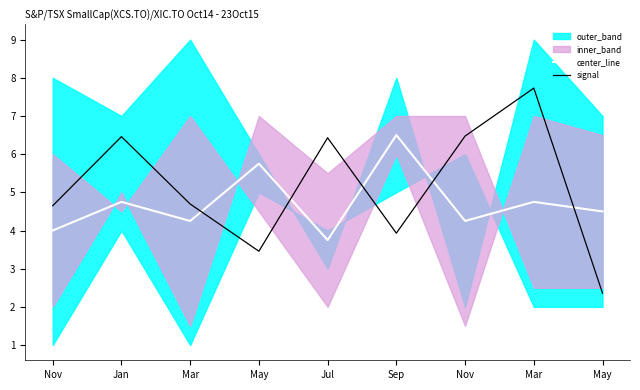

What value does the signal series have at Nov?

4.6